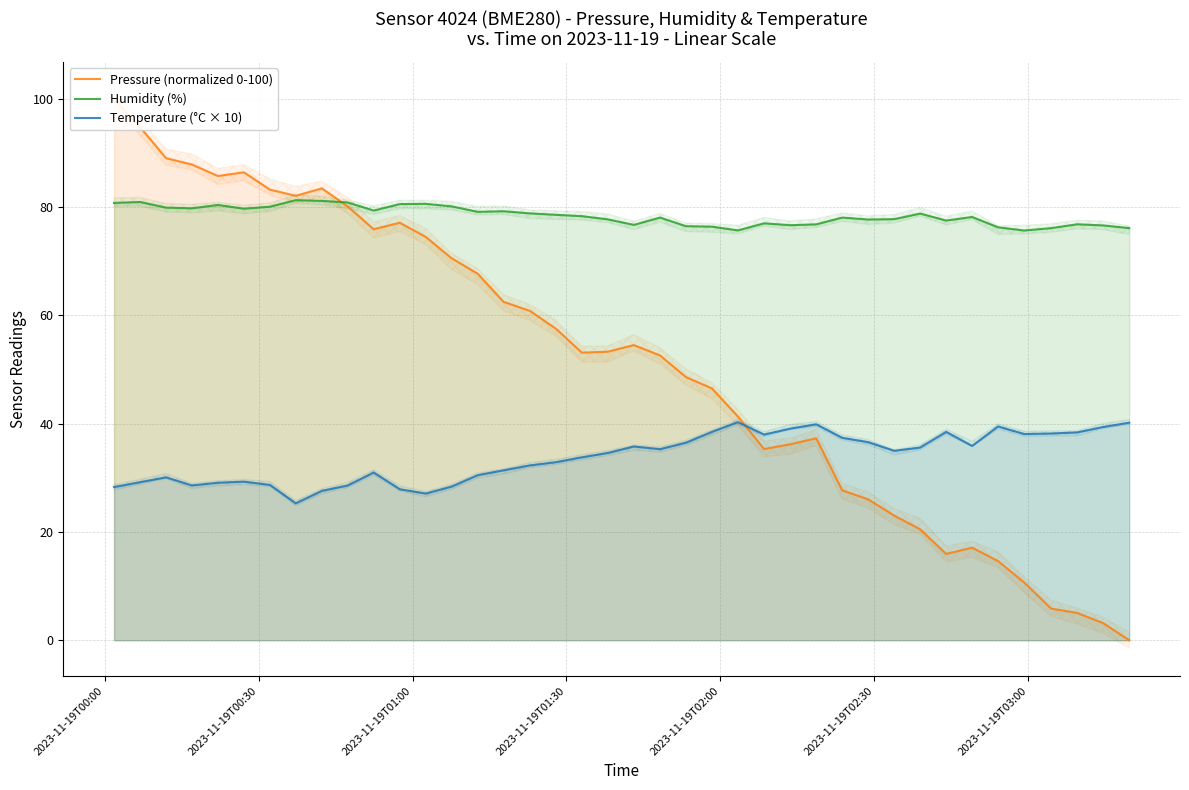

True or false: Humidity (%) and Temperature (°C × 10) intersect in this chart.

False